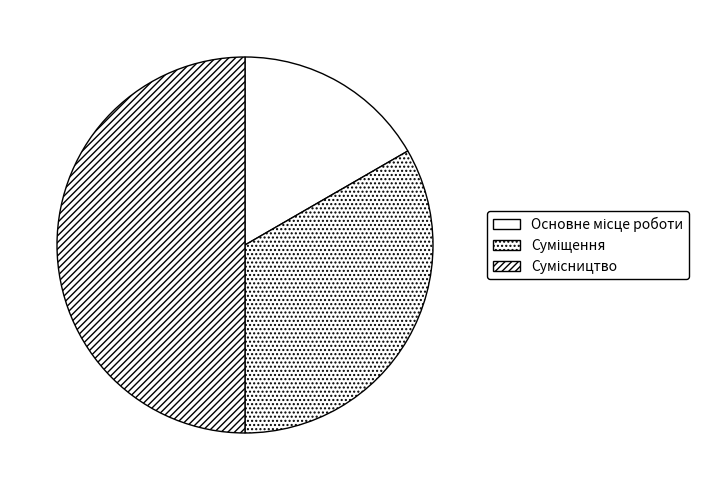

Is there a majority slice in this chart?

No